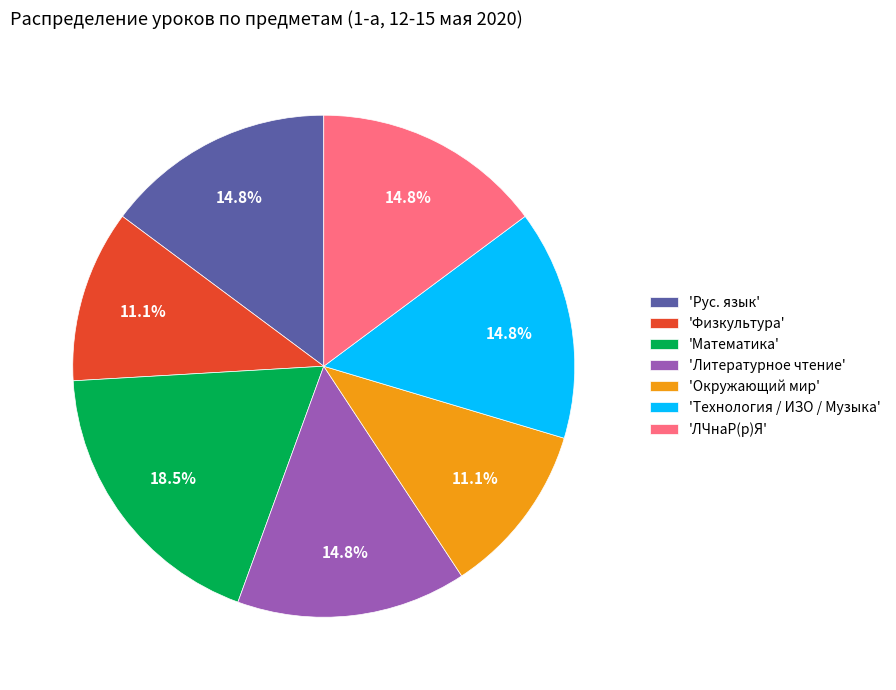

Which slice is the largest?

'Математика'